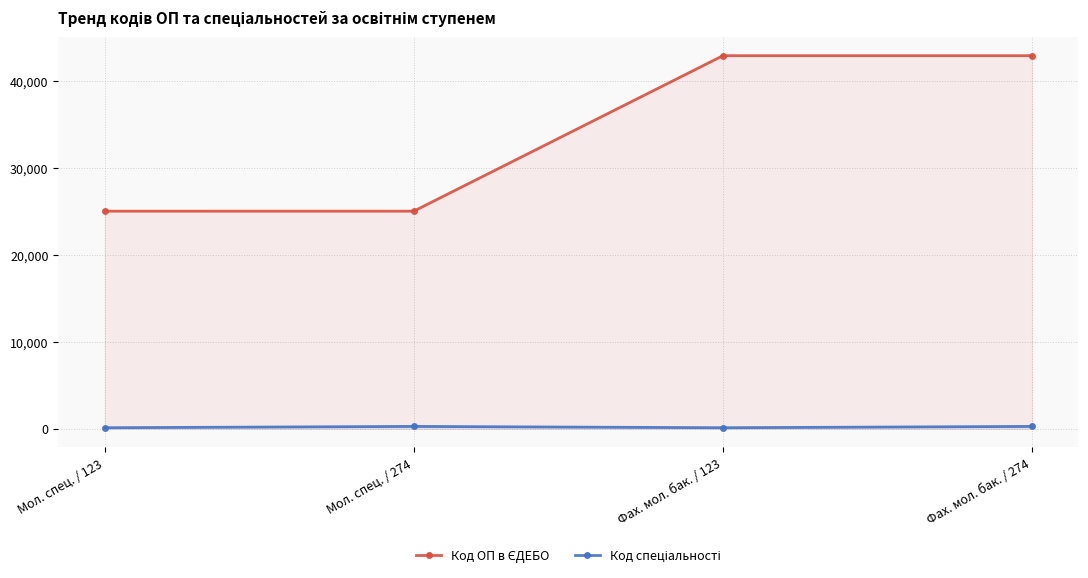

At which category does Код ОП в ЄДЕБО reach its first local valley?

Мол. спец. / 274